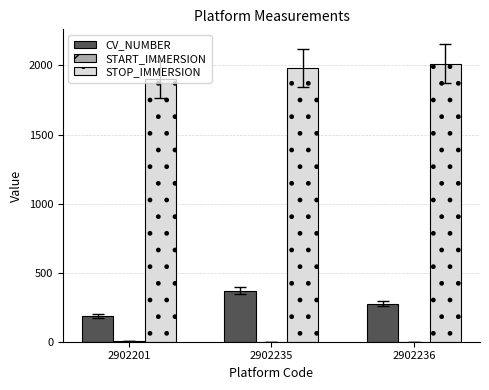

What is the average value of the STOP_IMMERSION series?

1964.5